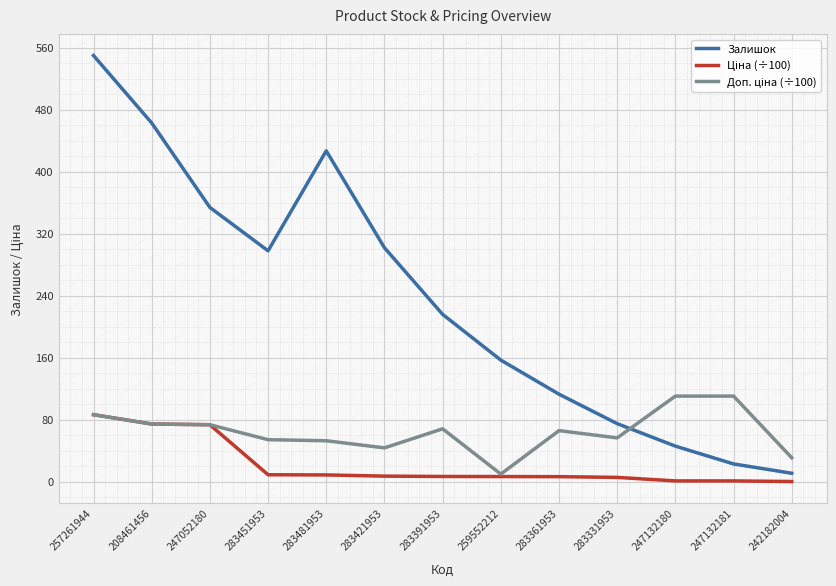

What is the total value across all series at 247052180?

501.2